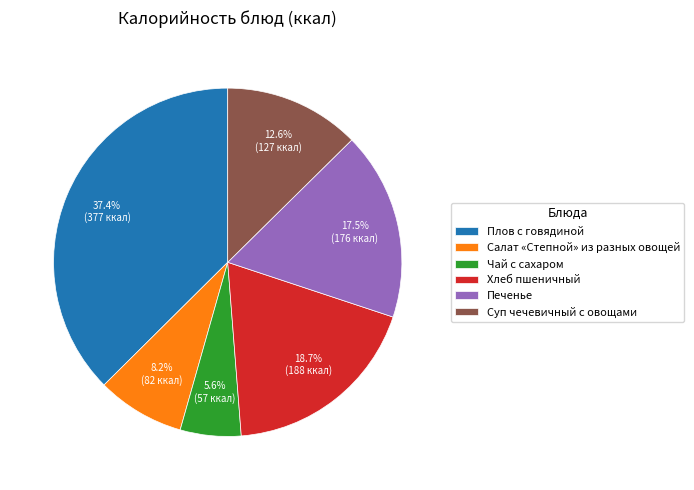

Is there a majority slice in this chart?

No